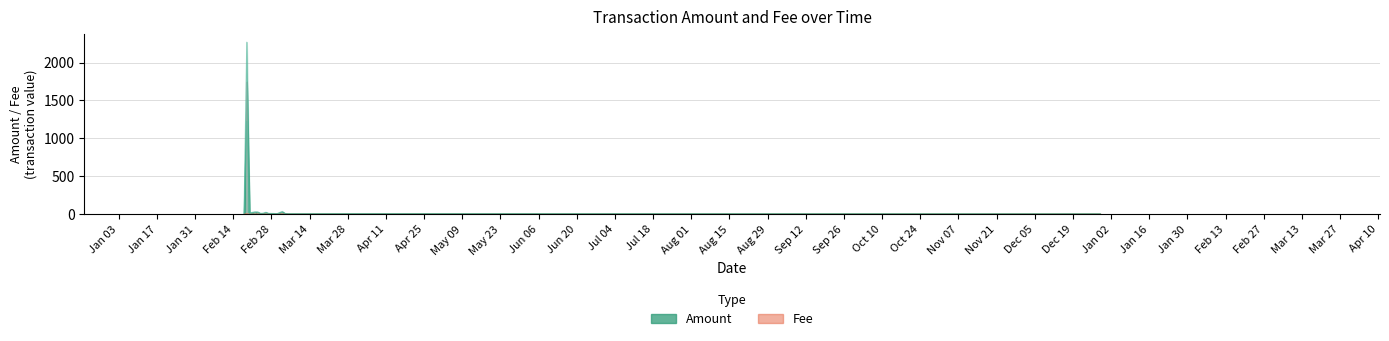

What position from the right is 2017-02-18?

16